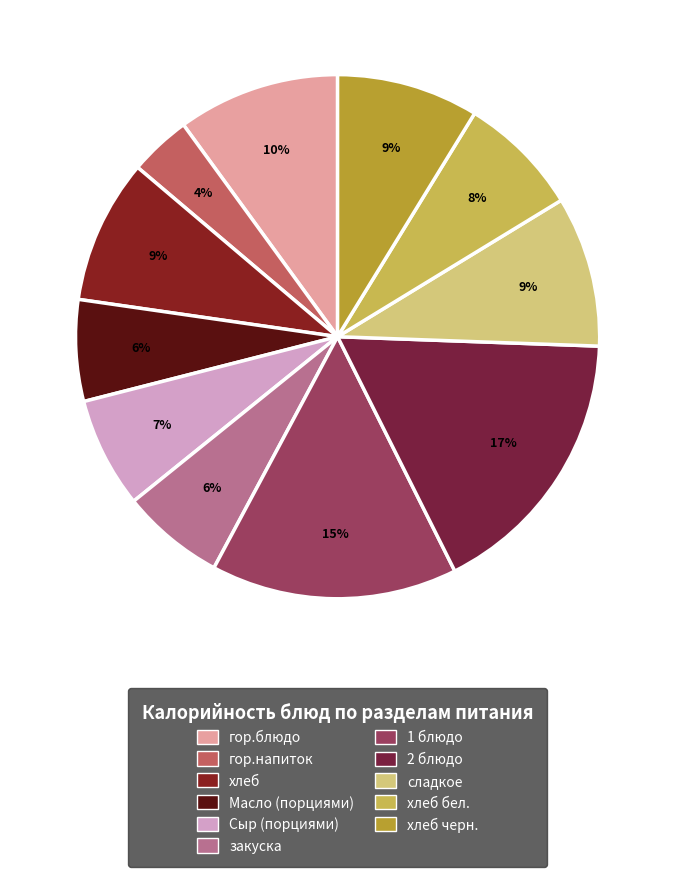

How many slices are in this pie chart?

11